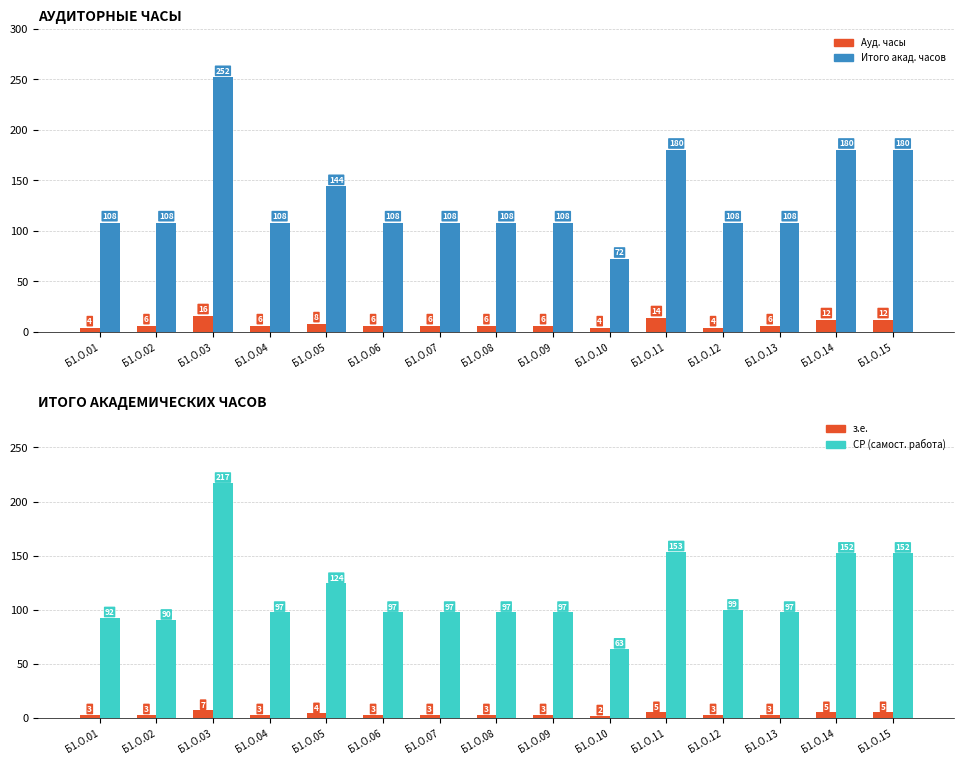

Reading left to right, what are all the values shown in this chart?

Ауд. часы: 4.0	6.0	16.0	6.0	8.0	6.0	6.0	6.0	6.0	4.0	14.0	4.0	6.0	12.0	12.0
Итого акад. часов: 108.0	108.0	252.0	108.0	144.0	108.0	108.0	108.0	108.0	72.0	180.0	108.0	108.0	180.0	180.0
з.е.: 3.0	3.0	7.0	3.0	4.0	3.0	3.0	3.0	3.0	2.0	5.0	3.0	3.0	5.0	5.0
СР (самост. работа): 92.7	90.4	217.0	97.7	124.4	97.7	97.7	97.7	97.7	63.7	153.7	99.7	97.7	152.4	152.4